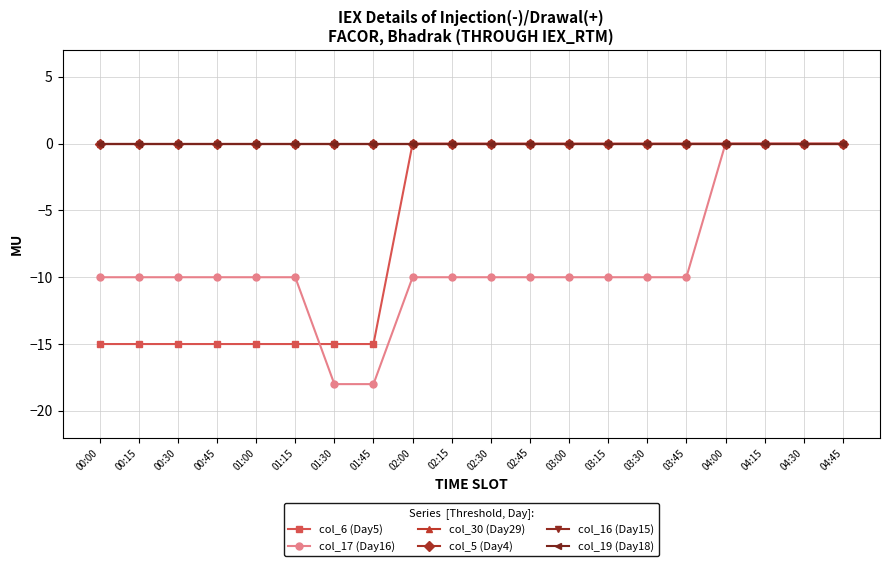

Is this an area chart (filled region under the line)?

No